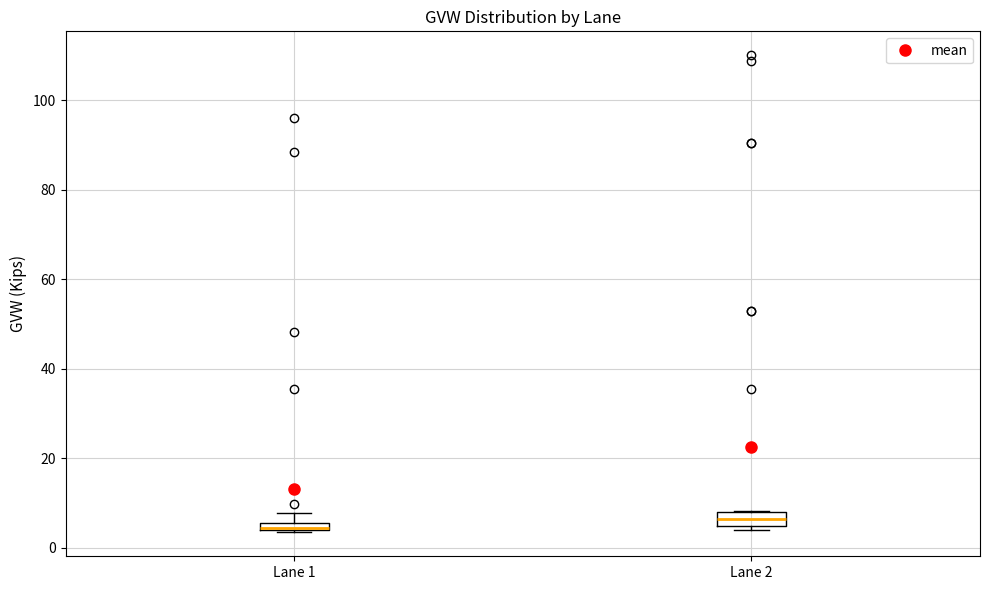

Where does the median line of the box for Lane 2 sit on the y-axis? The values are not printed on the chart, so give them approximately, as read against the axis.

6